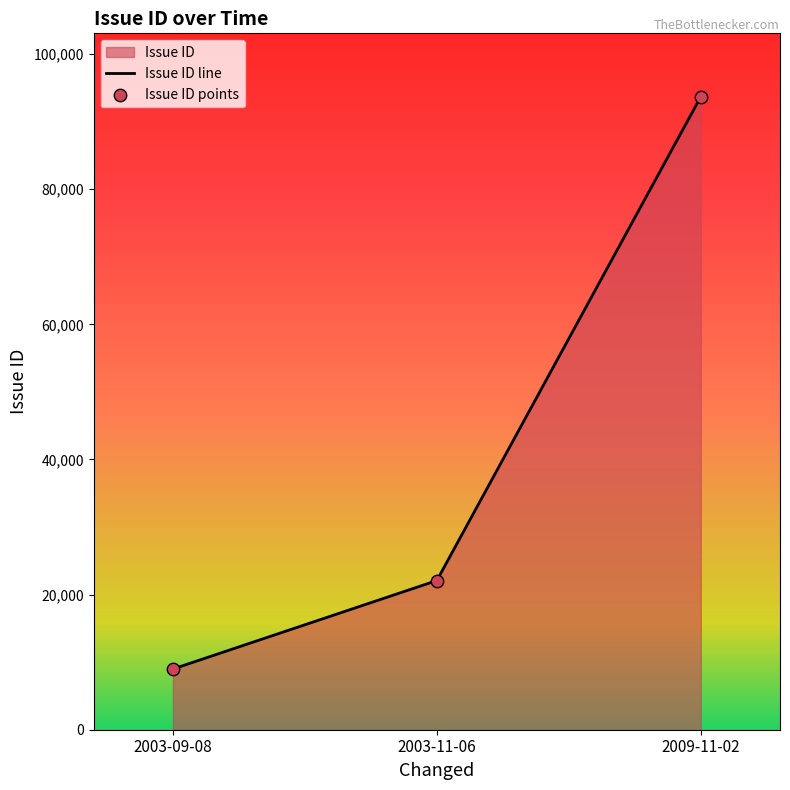

At which category is the sum across all series the highest?

2009-11-02